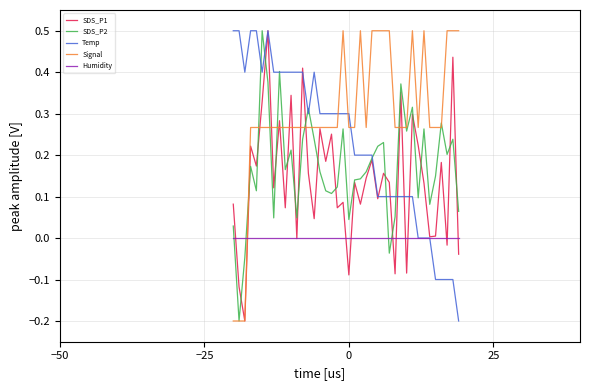

Which series has the largest total across all categories?

Signal